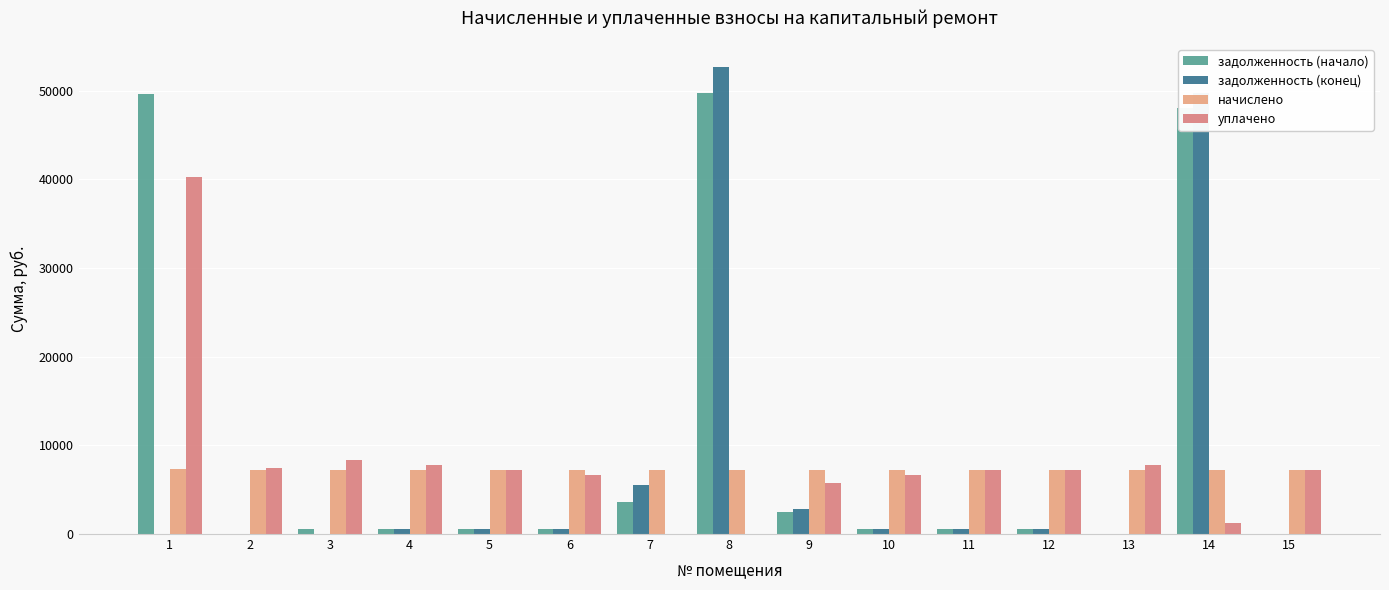

How many groups of bars are there?

15